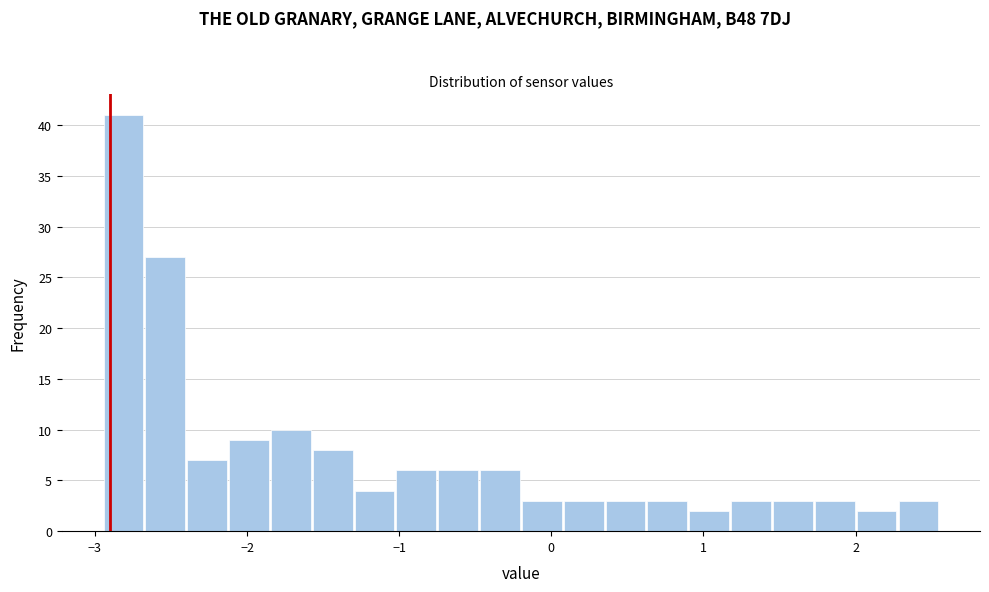

Around what value on the x-axis is the tallest bar? Give the approximate position of its centre, as read against the axis.

-2.8